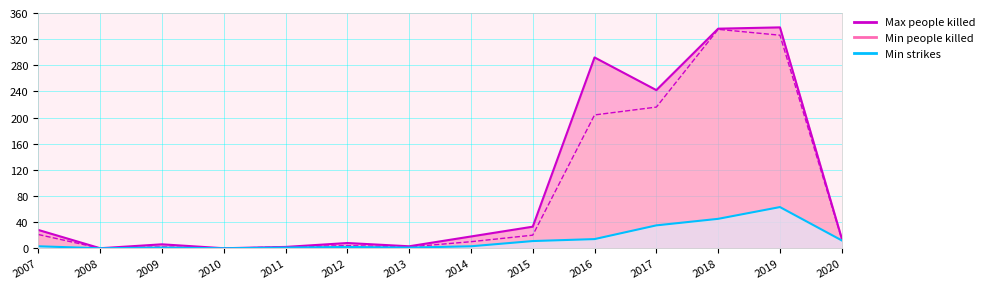

Reading left to right, transcribe all the data shown in this chart.

Max people killed line: 2007=28	2008=0	2009=6	2010=0	2011=2	2012=8	2013=3	2014=18	2015=33	2016=292	2017=242	2018=336	2019=338	2020=15
Min people killed line: 2007=21	2008=0	2009=2	2010=0	2011=2	2012=4	2013=2	2014=10	2015=20	2016=204	2017=216	2018=335	2019=326	2020=14
Min strikes: 2007=3	2008=0	2009=1	2010=0	2011=1	2012=2	2013=1	2014=3	2015=11	2016=14	2017=35	2018=45	2019=63	2020=12